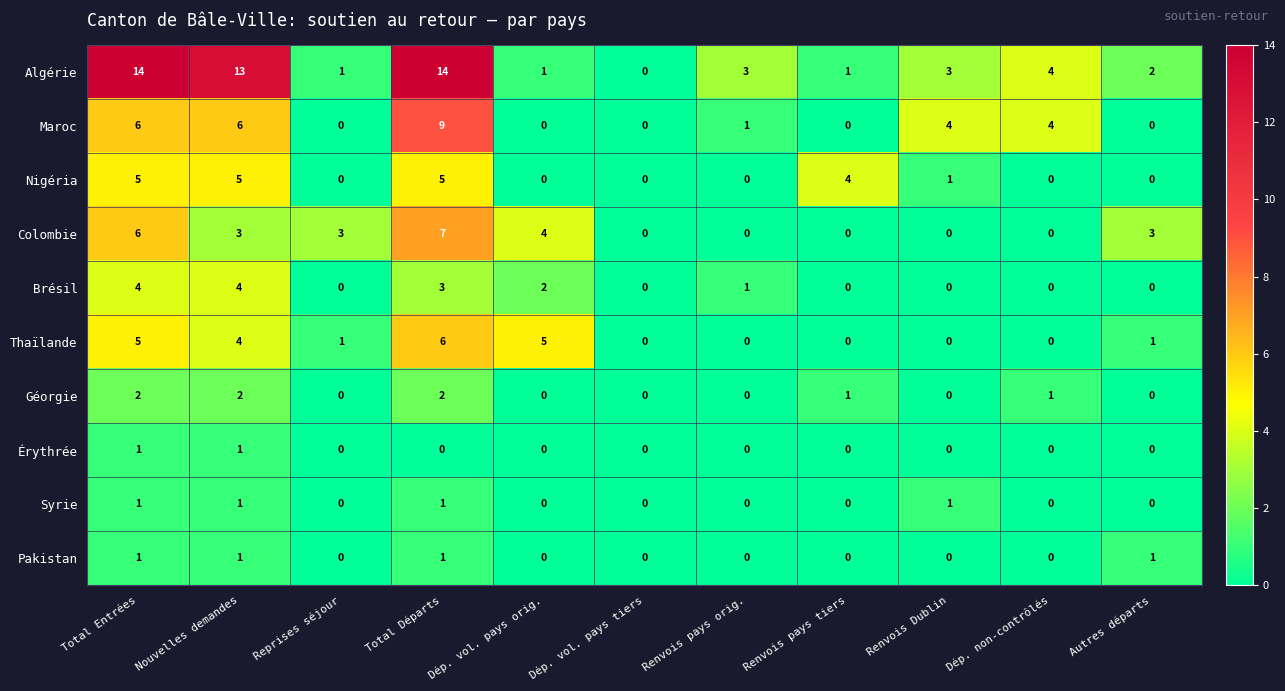

What is the greatest value displayed?

14